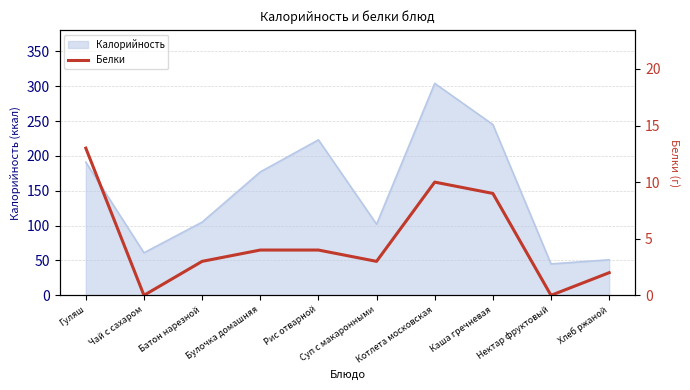

What is the sum of the values at Хлеб ржаной and Нектар фруктовый?

2